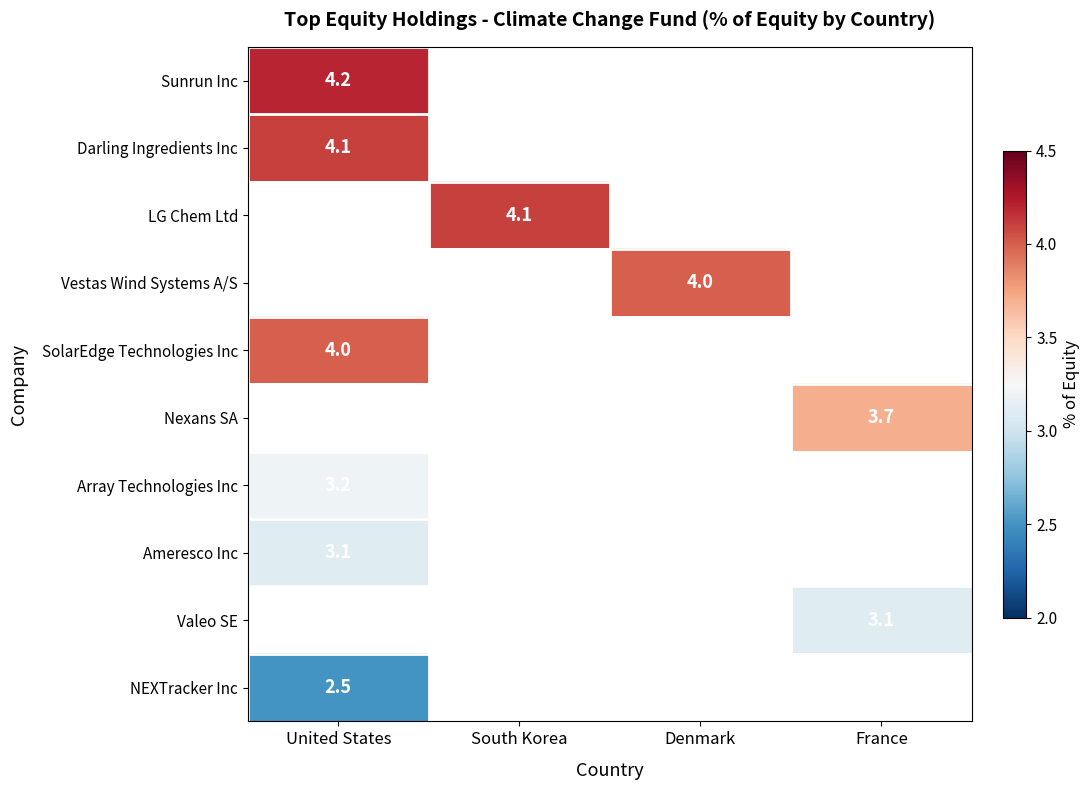

The SolarEdge Technologies Inc series shows 4.0 at United States. True or false?

True